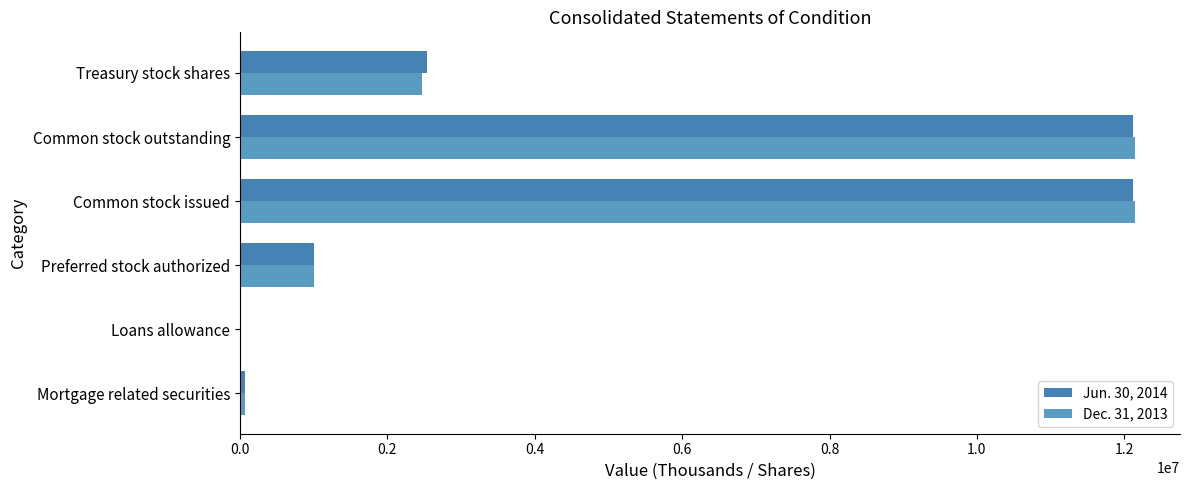

How many series are shown in this chart?

2